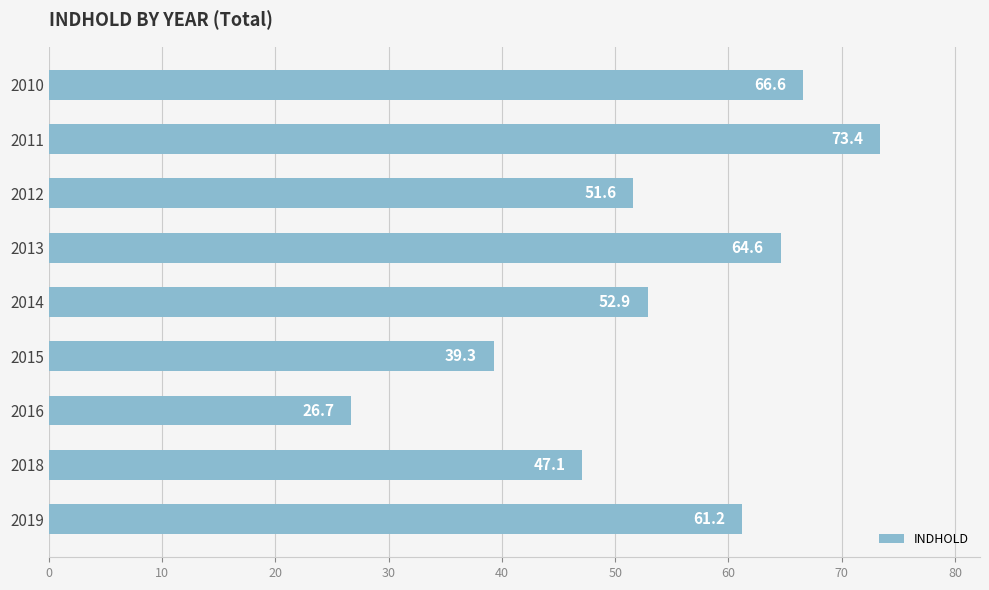

How many distinct data groups are displayed?

1